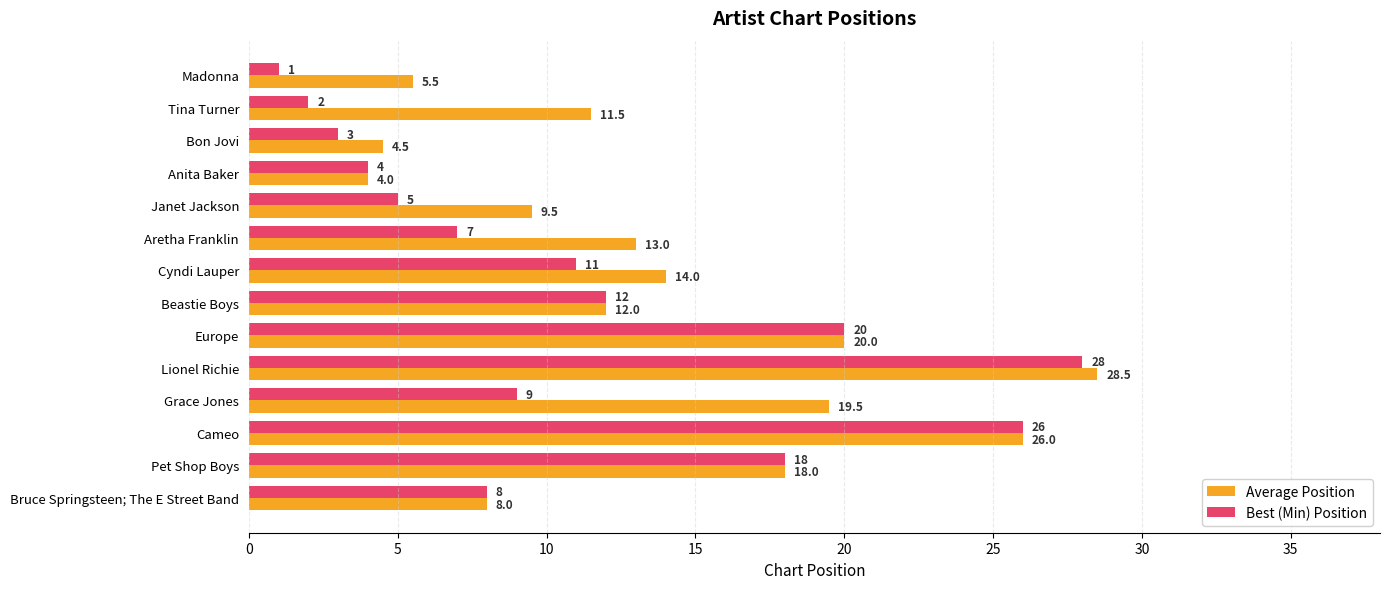

What is the sum of all Average Position values?

194.0